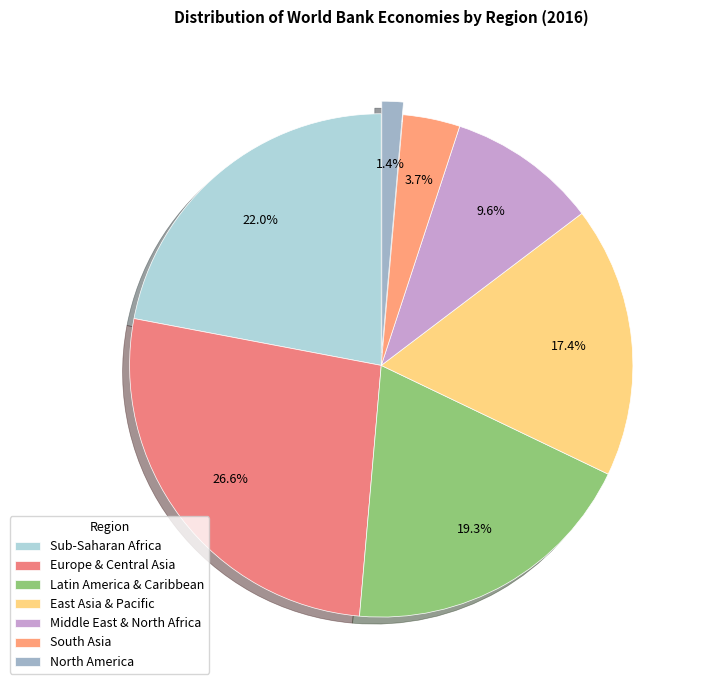

Is it true that Sub-Saharan Africa is 16% of the pie?

False